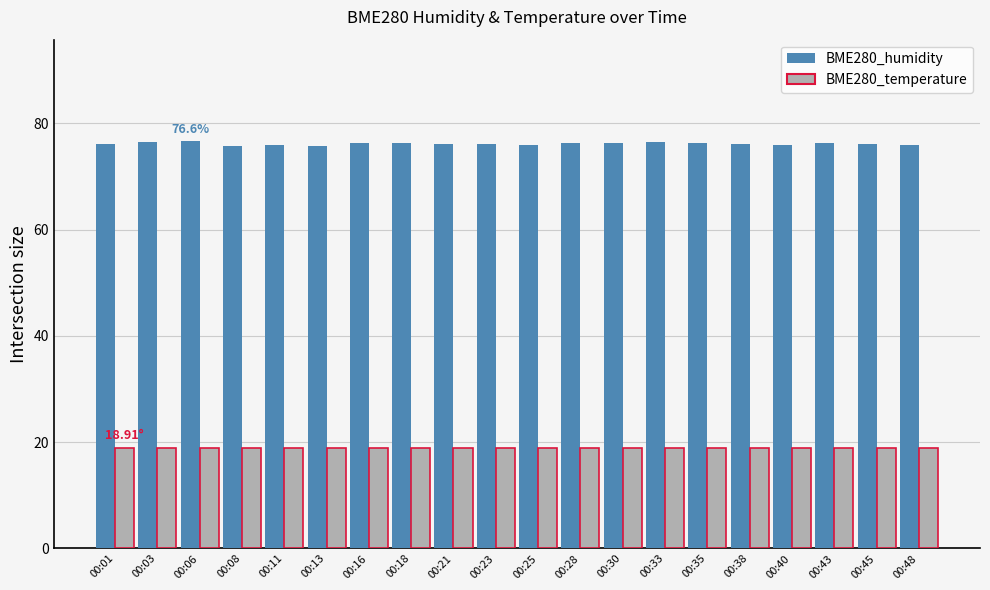

What is the difference between the highest and lowest values at 00:06?

57.7